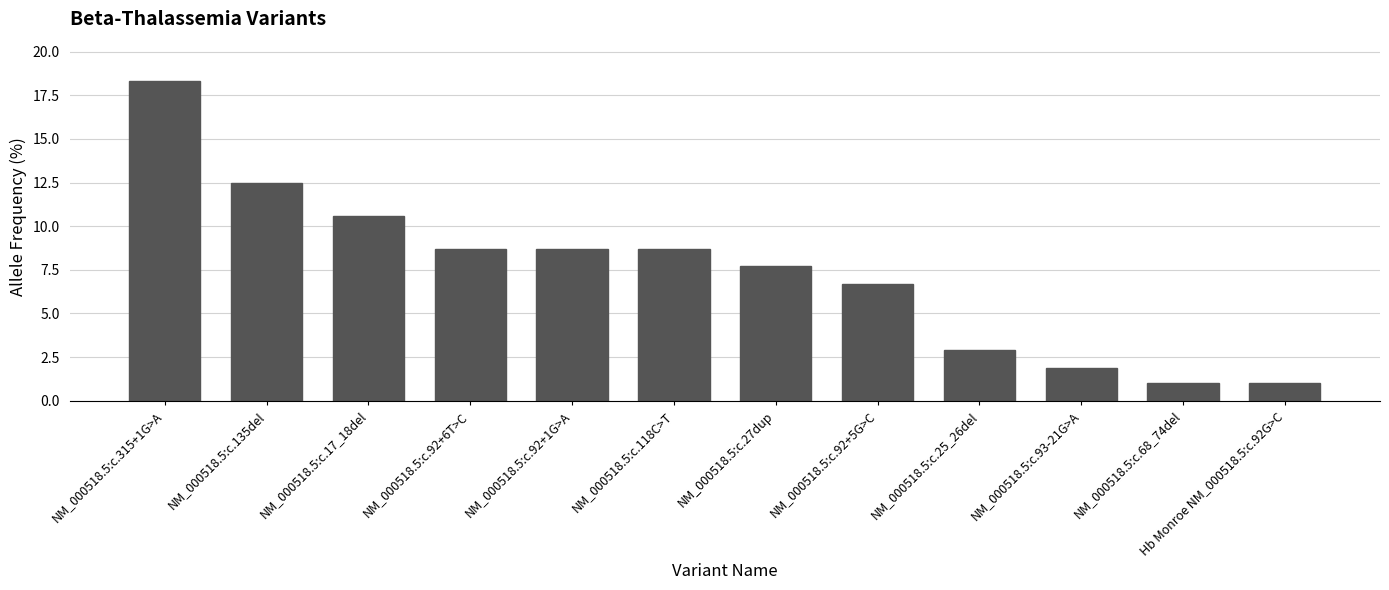

Does the chart contain any negative values?

No